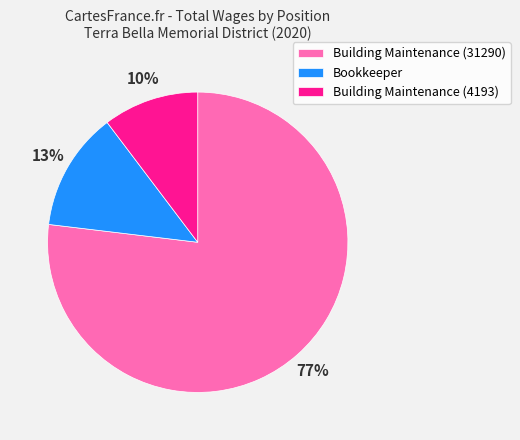

How many slices are in this pie chart?

3